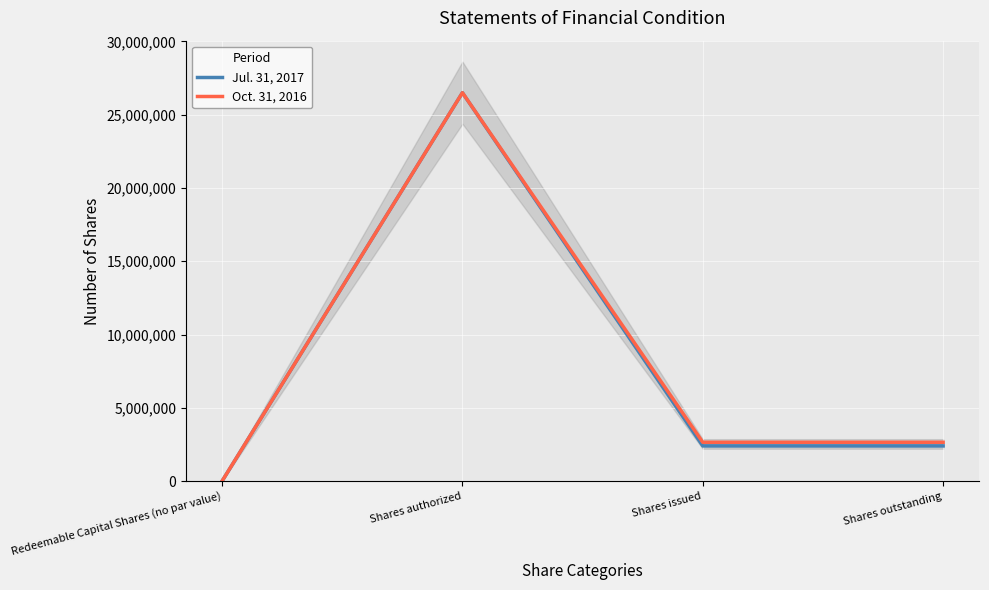

What is the highest value of the Jul. 31, 2017 series?

26500000